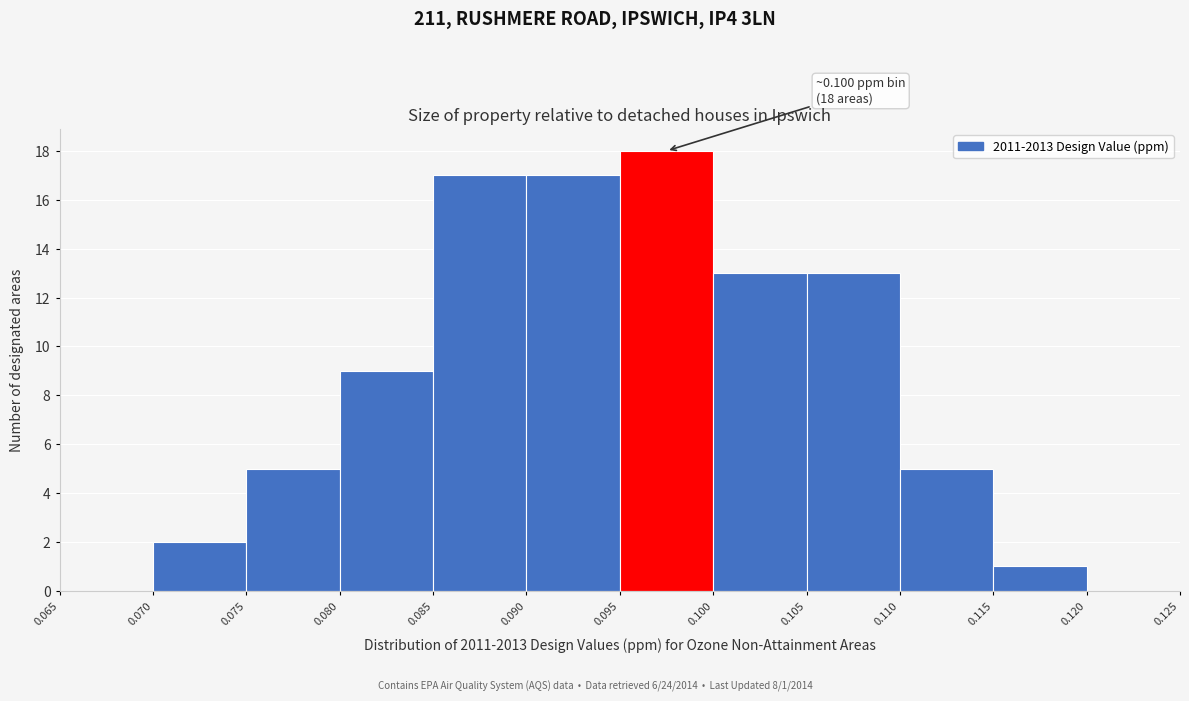

Which range on the x-axis has the tallest bar?

0.095 to 0.100